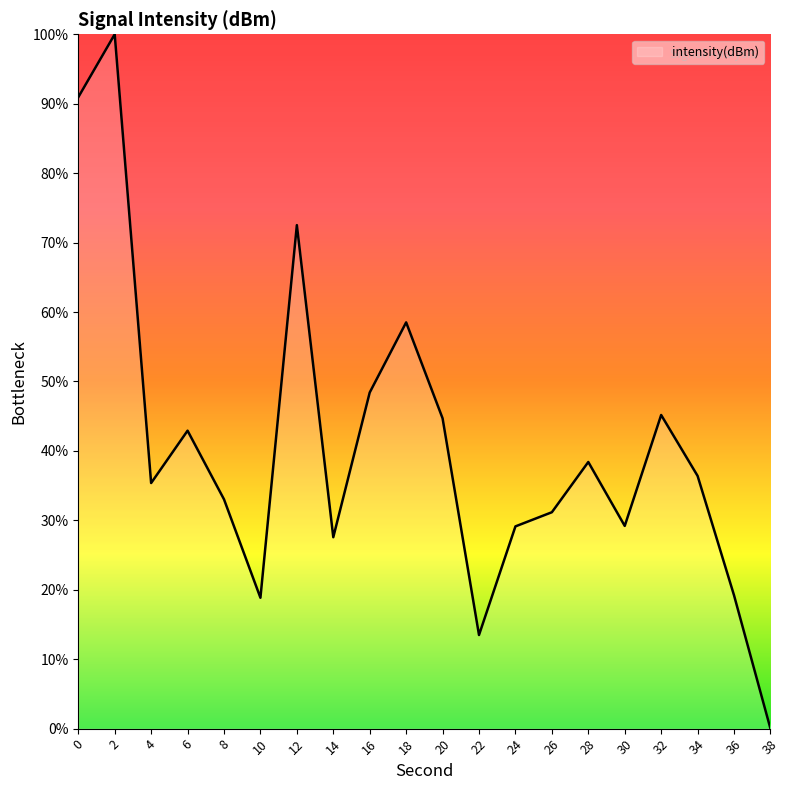

What is the change in value from 6 to 18?

+15.6